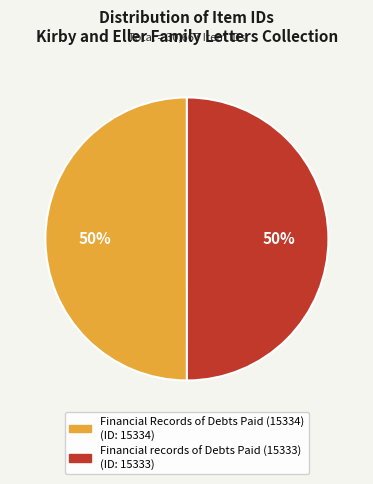

What is the ratio of the value at Financial Records of Debts Paid (15334) to the value at Financial records of Debts Paid (15333)?

1.0